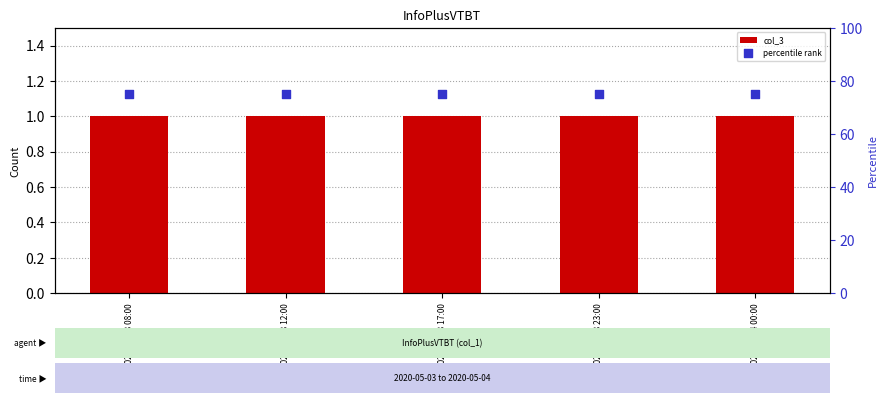

At which category is the sum across all series the highest?

2020-05-03 08:00